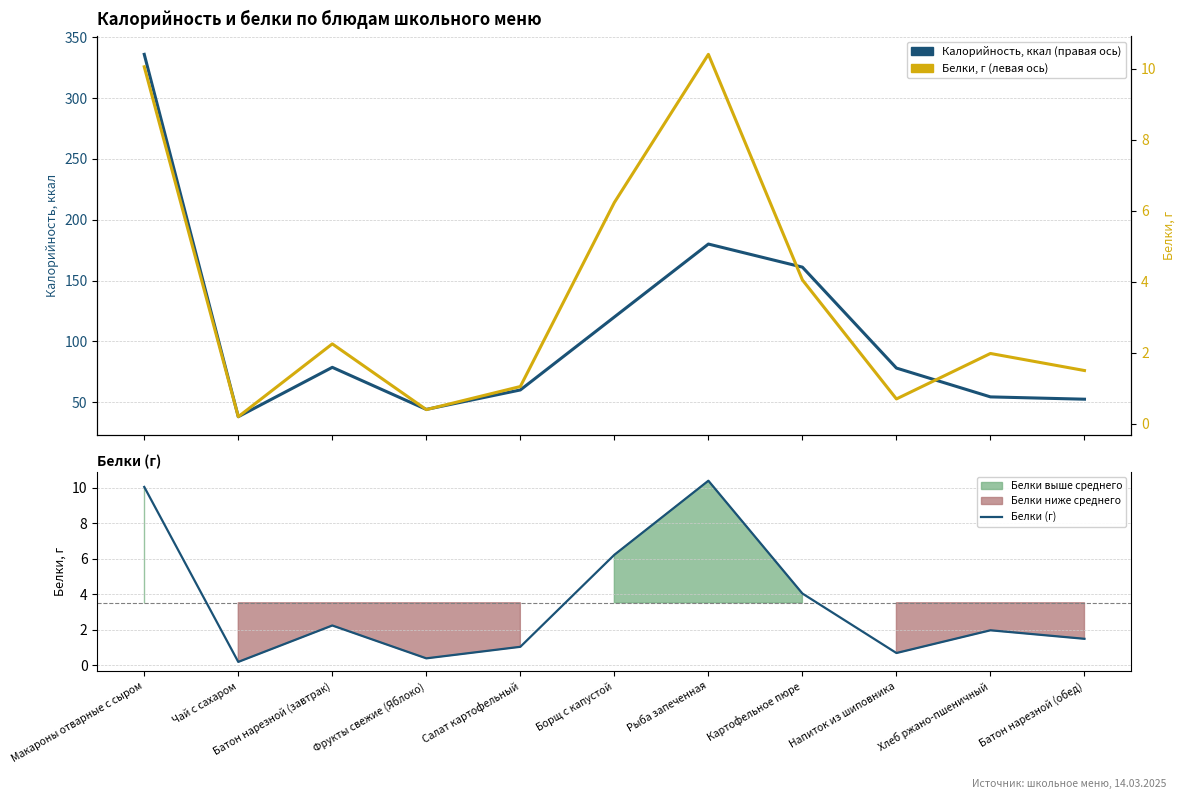

Reading left to right, transcribe all the data shown in this chart.

Калорийность: 336.0	38.0	78.6	44.0	60.0	120.0	180.0	161.0	78.0	54.3	52.4
Белки (г): 10.1	0.2	2.2	0.4	1.1	6.2	10.4	4.0	0.7	2.0	1.5